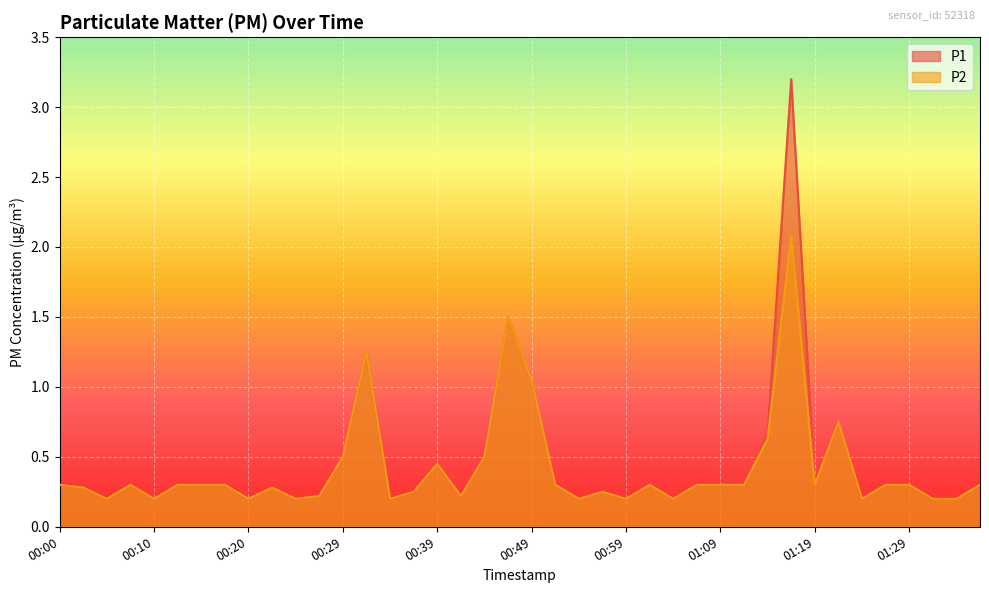

Which series has the largest total across all categories?

P1